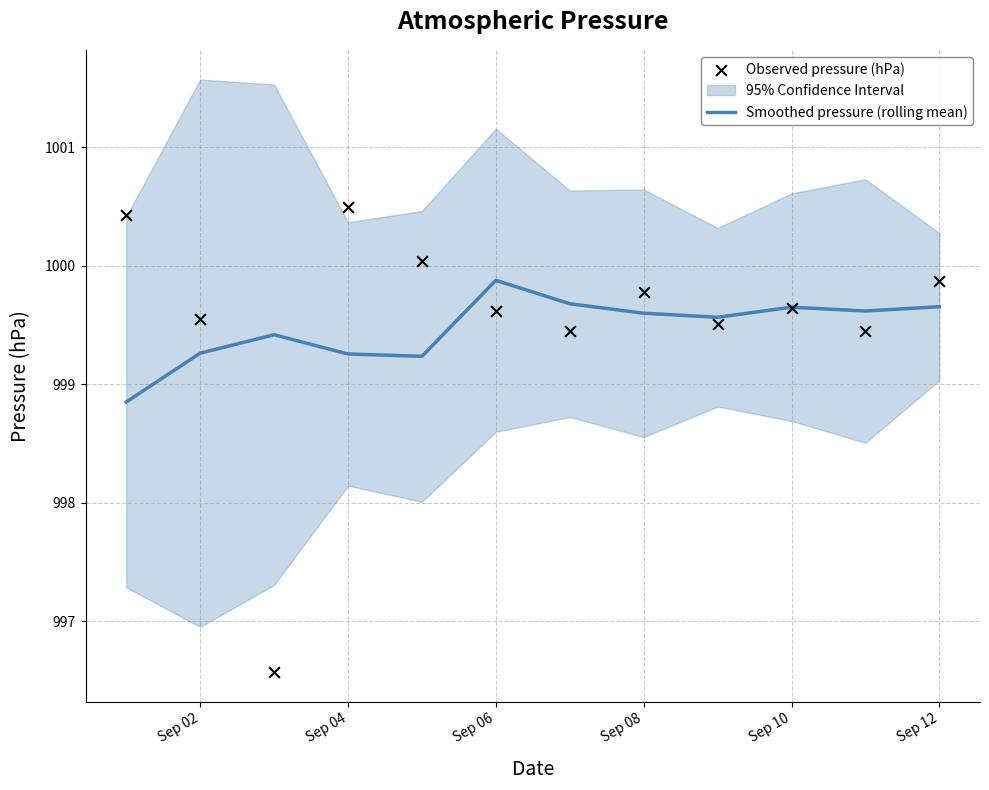

At which label does Smoothed pressure (rolling mean) first exceed 999?

Sep 02